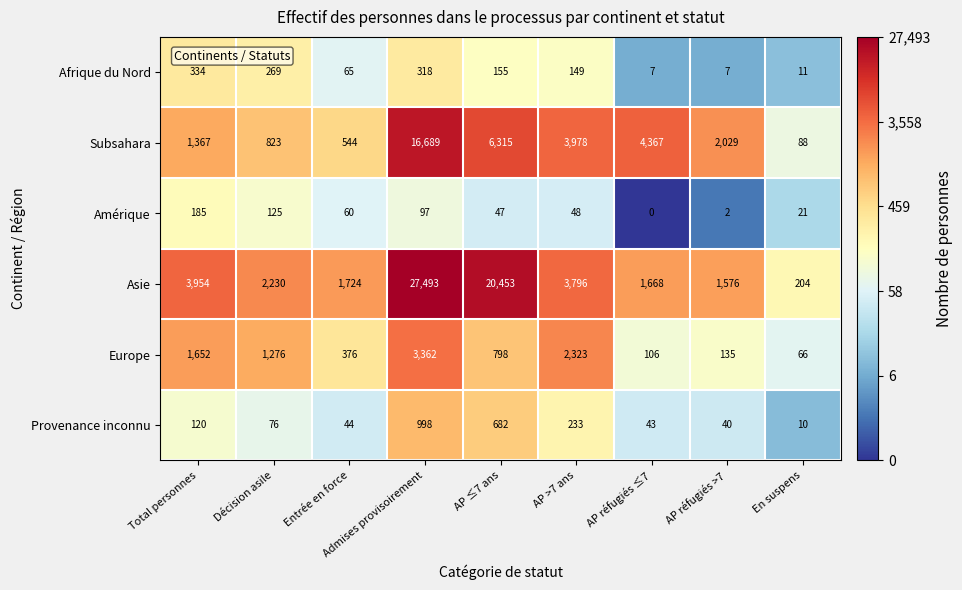

Where does the Provenance inconnu series first go above 76?

Total personnes